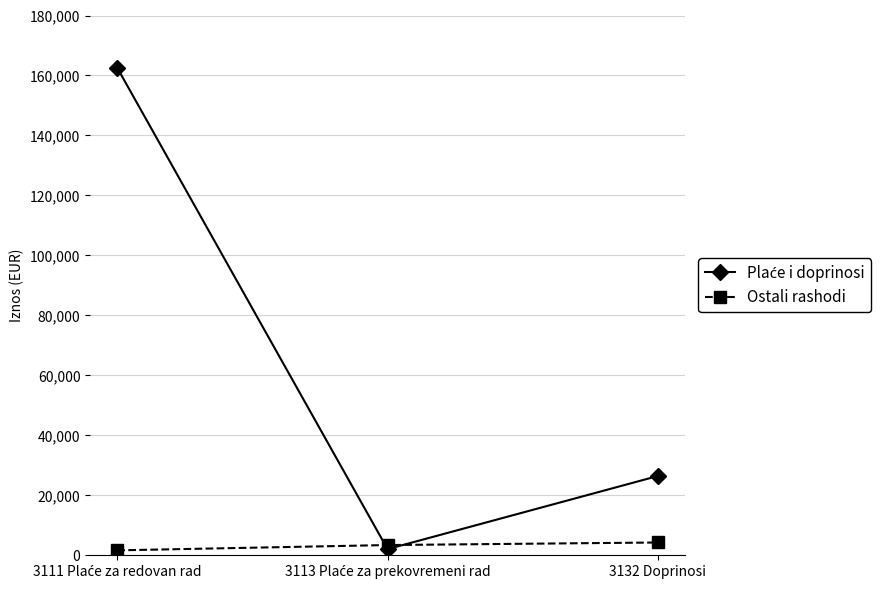

What is the maximum value shown in the chart?

162556.9